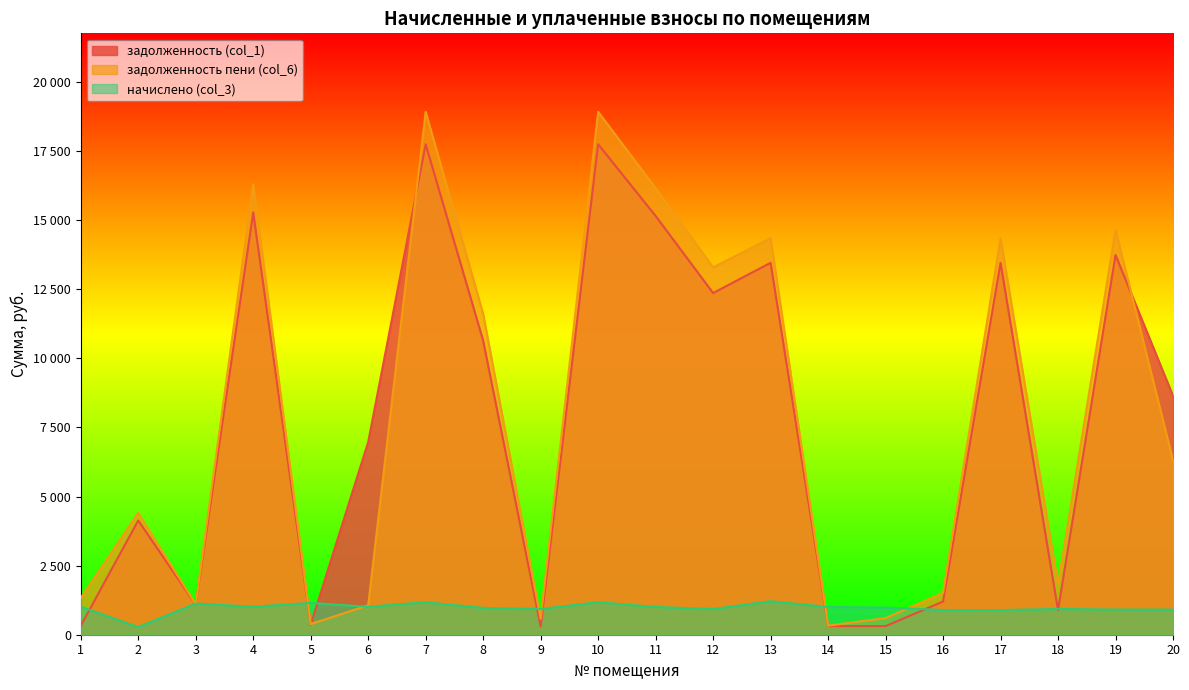

At which category is the sum across all series the highest?

7